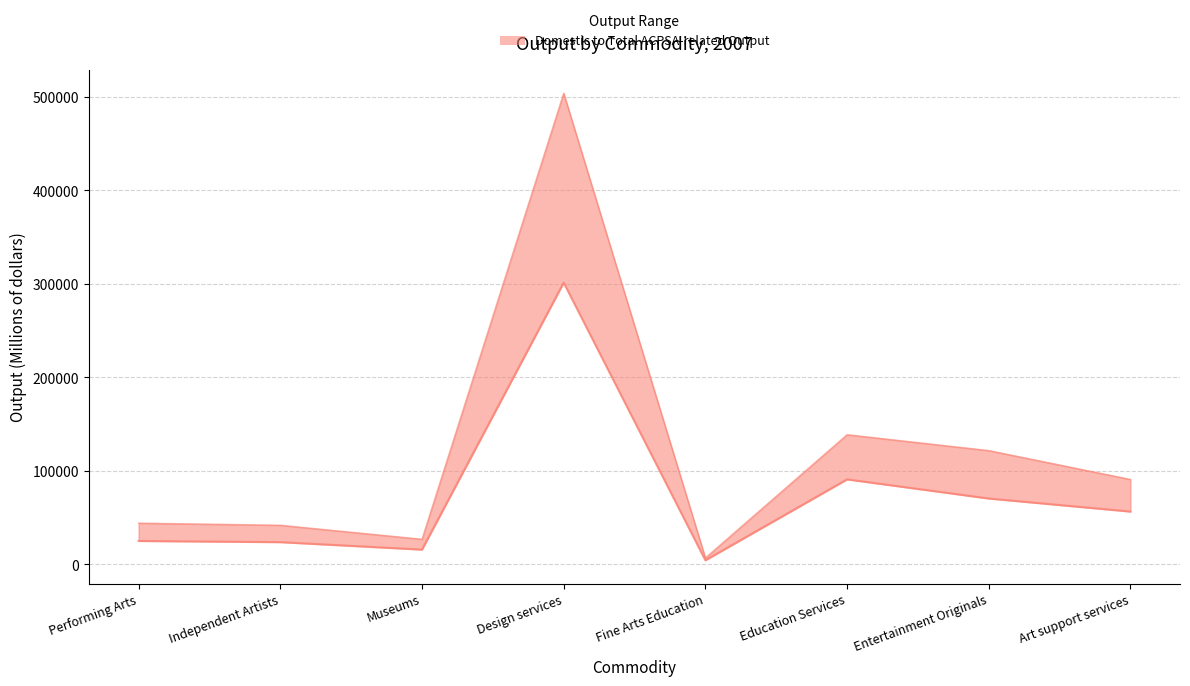

What is the label of the 2nd point from the right?

Entertainment Originals